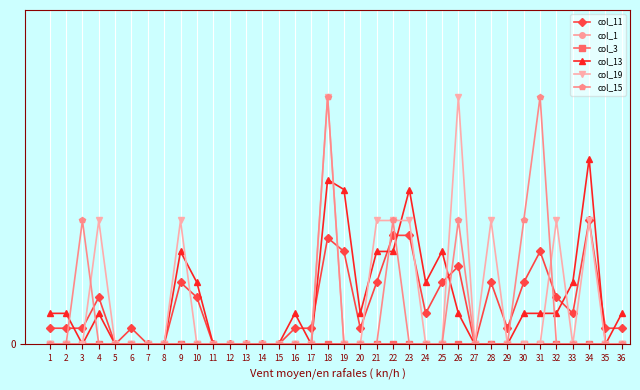

True or false: col_13 has more than 2 interior local peaks.

True